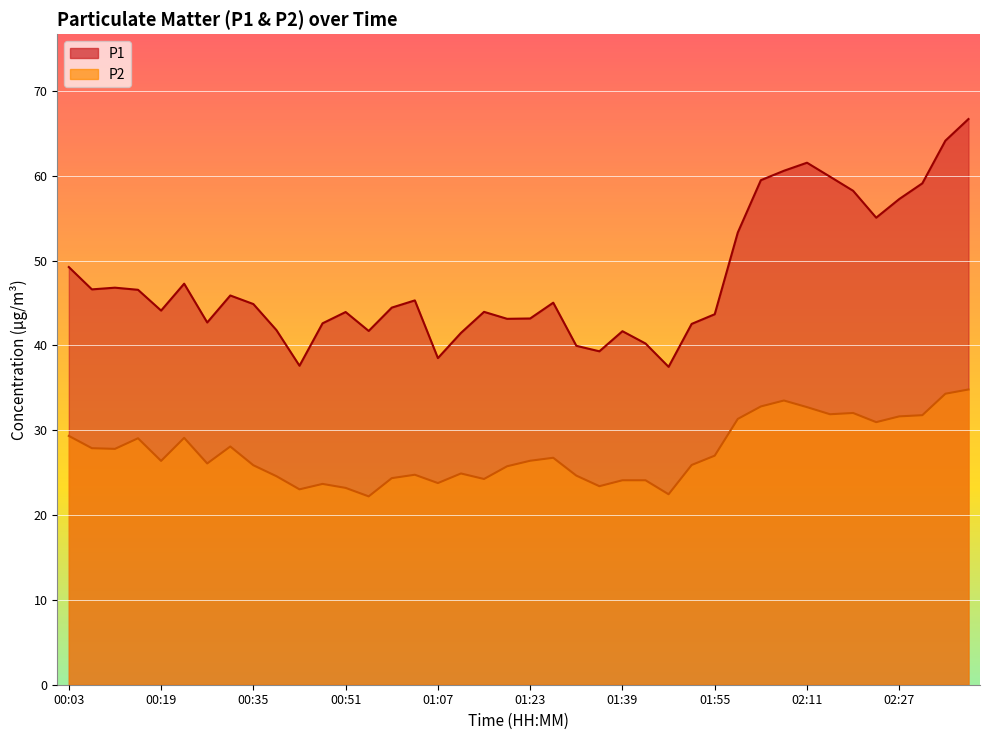

Which series has the largest total across all categories?

P1